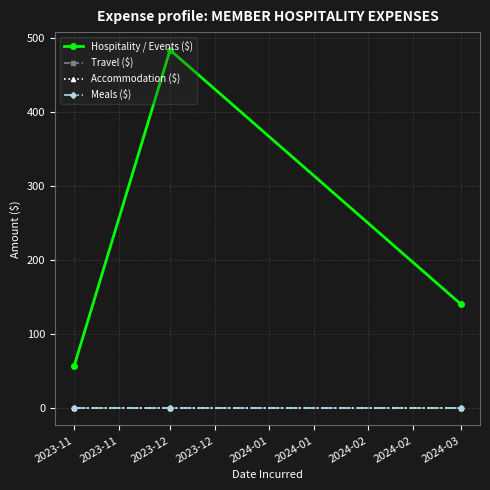

Is this an area chart (filled region under the line)?

No